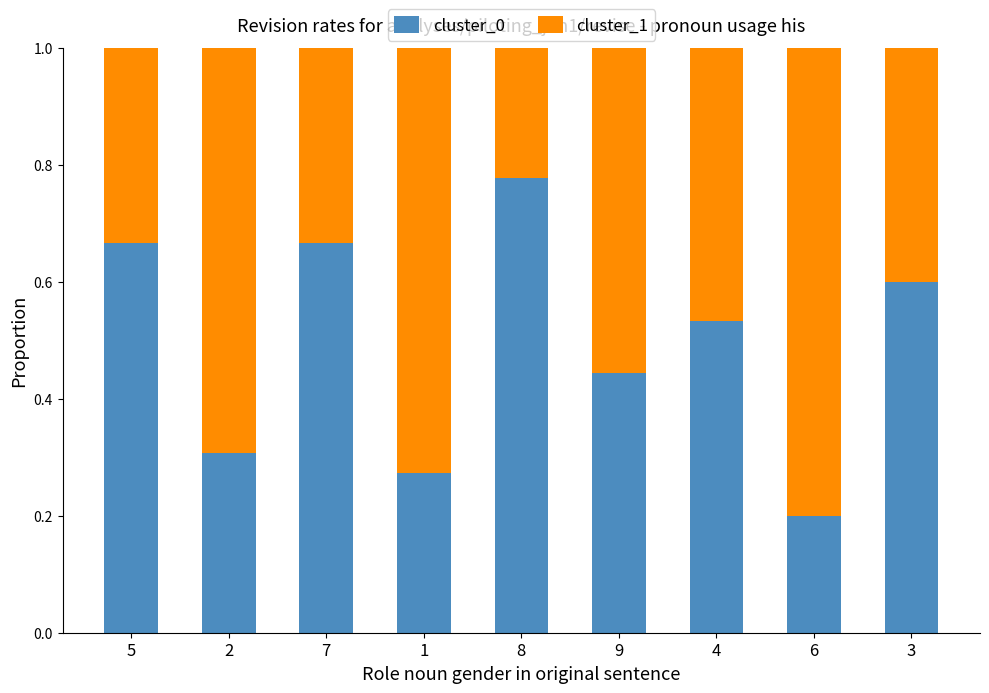

Which category has the highest value in the cluster_0 series?

8